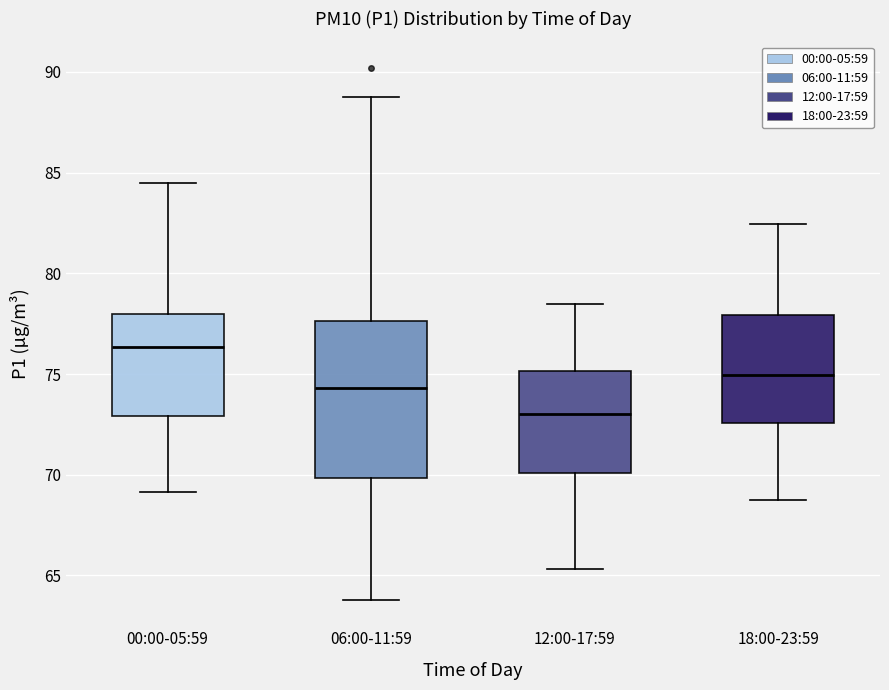

Reading left to right, transcribe this box plot: for each box, give where its median line is, the range the box spans, and where its two whiskers end, as read against the y-axis. The values are not printed on the chart, so give them approximately, as read against the axis.

00:00-05:59: median 76.5, box 73.0 to 78.0, whiskers 69.0 to 84.5
06:00-11:59: median 74.5, box 70.0 to 77.5, whiskers 64.0 to 89.0
12:00-17:59: median 73.0, box 70.0 to 75.0, whiskers 65.5 to 78.5
18:00-23:59: median 75.0, box 72.5 to 78.0, whiskers 69.0 to 82.5